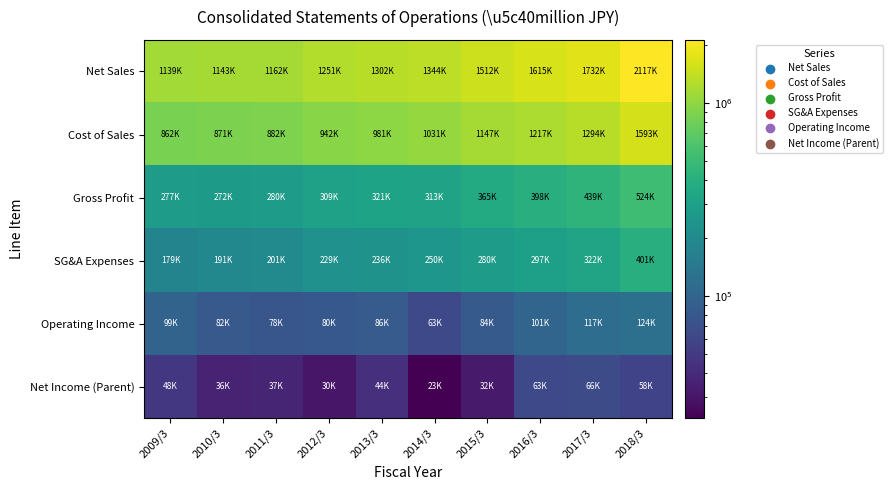

Reading left to right, extract all data points from this chart.

Net Sales: 2009/3=1139092	2010/3=1142940	2011/3=1161962	2012/3=1251177	2013/3=1301941	2014/3=1343772	2015/3=1511812	2016/3=1614897	2017/3=1732473	2018/3=2117167
Cost of Sales: 2009/3=861942	2010/3=870589	2011/3=882329	2012/3=941881	2013/3=980524	2014/3=1031213	2015/3=1147302	2016/3=1216795	2017/3=1293600	2018/3=1592745
Gross Profit: 2009/3=277150	2010/3=272351	2011/3=279632	2012/3=309295	2013/3=321416	2014/3=312559	2015/3=364509	2016/3=398101	2017/3=438872	2018/3=524421
SG&A Expenses: 2009/3=178603	2010/3=190662	2011/3=201326	2012/3=228878	2013/3=235720	2014/3=249975	2015/3=280495	2016/3=297216	2017/3=321763	2018/3=400899
Operating Income: 2009/3=98546	2010/3=81689	2011/3=78306	2012/3=80416	2013/3=85696	2014/3=62583	2015/3=84013	2016/3=100885	2017/3=117109	2018/3=123522
Net Income (Parent): 2009/3=48360	2010/3=35662	2011/3=37313	2012/3=30446	2013/3=43517	2014/3=23287	2015/3=32144	2016/3=63373	2017/3=65686	2018/3=58173